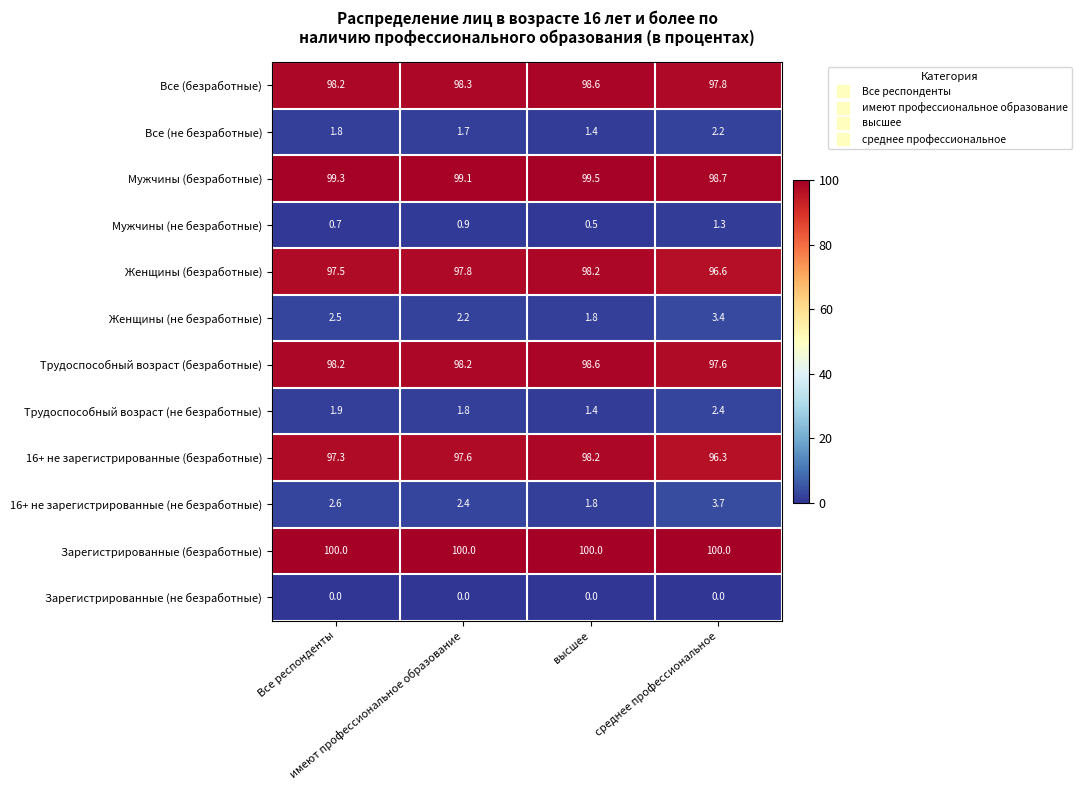

What is the difference between the highest and lowest values at Все респонденты?

100.0